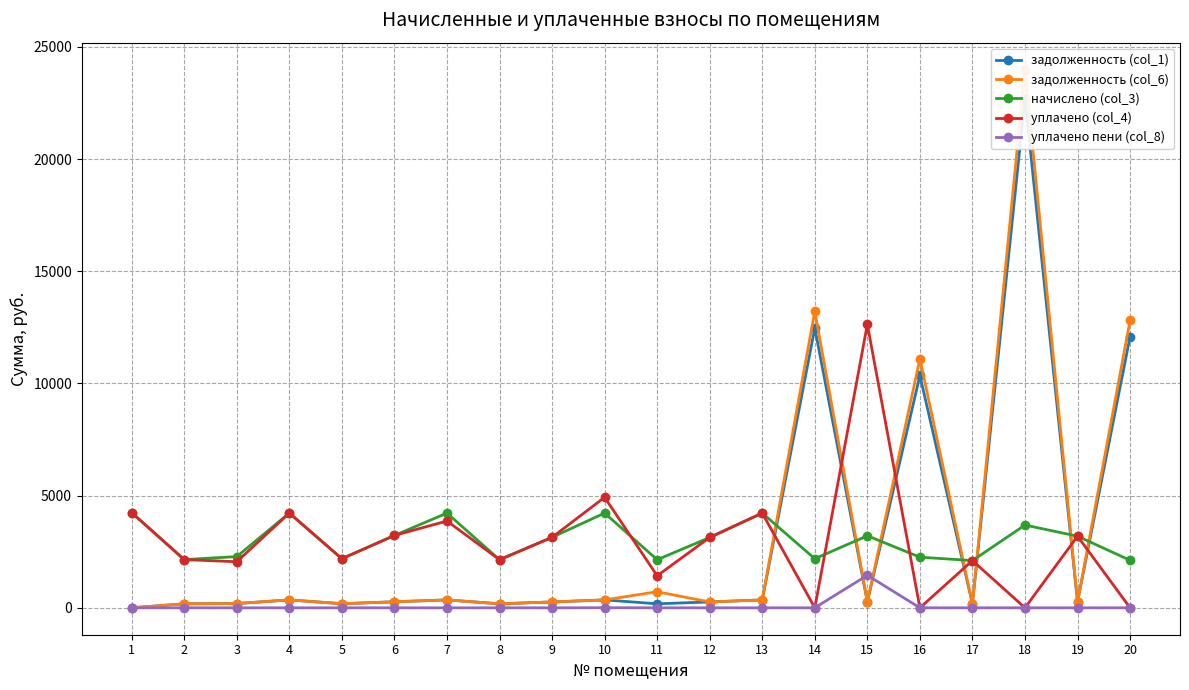

What is the value of the задолженность (col_1) point at the 17th from the left?

175.4